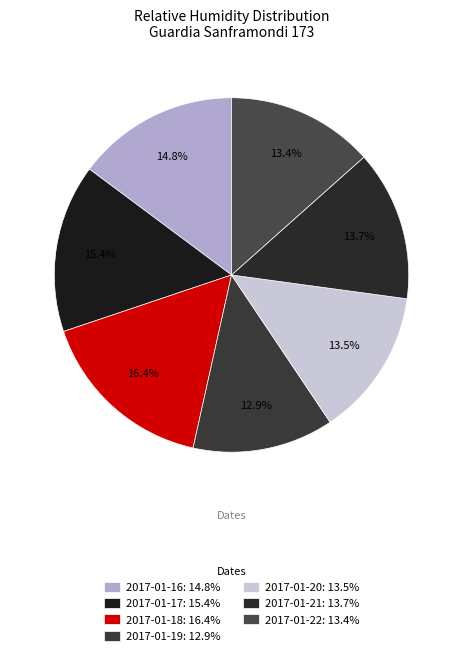

Is it true that 2017-01-18 is 16% of the pie?

True